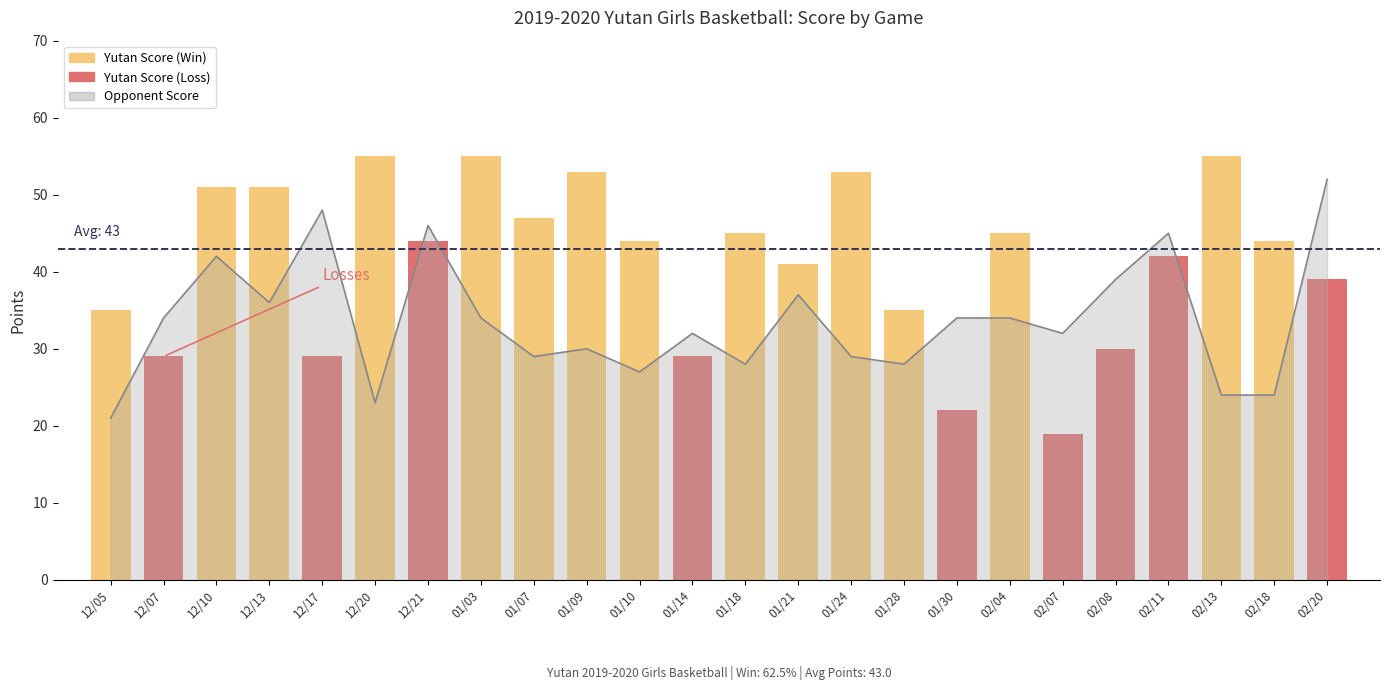

Are the bars horizontal?

No